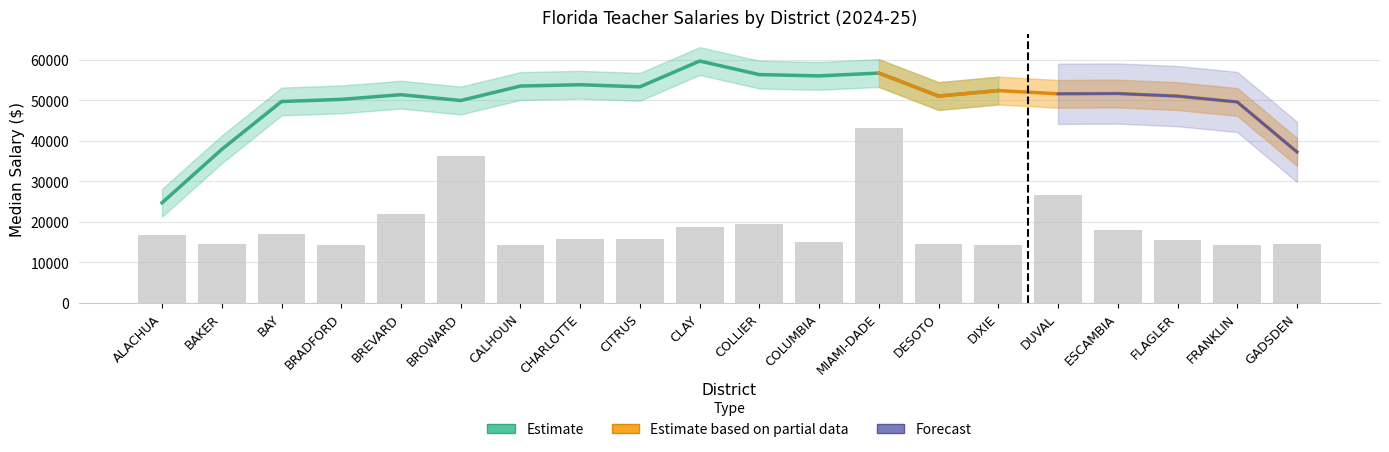

Count the number of categories in the chart.

20